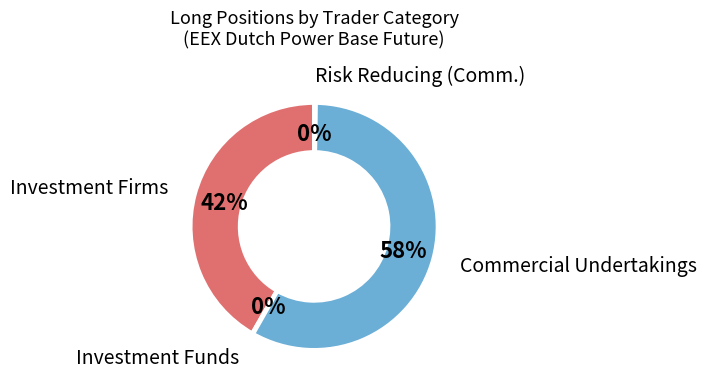

Is there a majority slice in this chart?

Yes